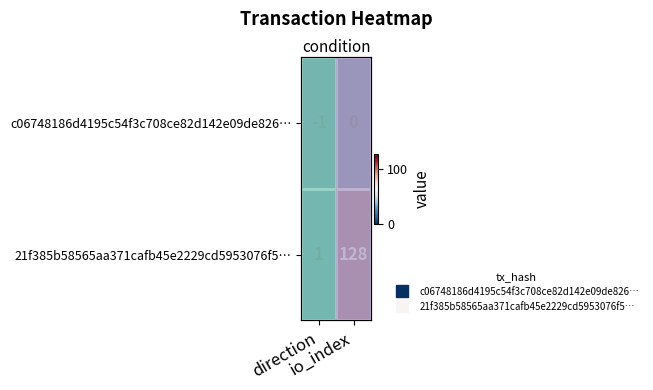

At how many categories does at least one series exceed 57?

1